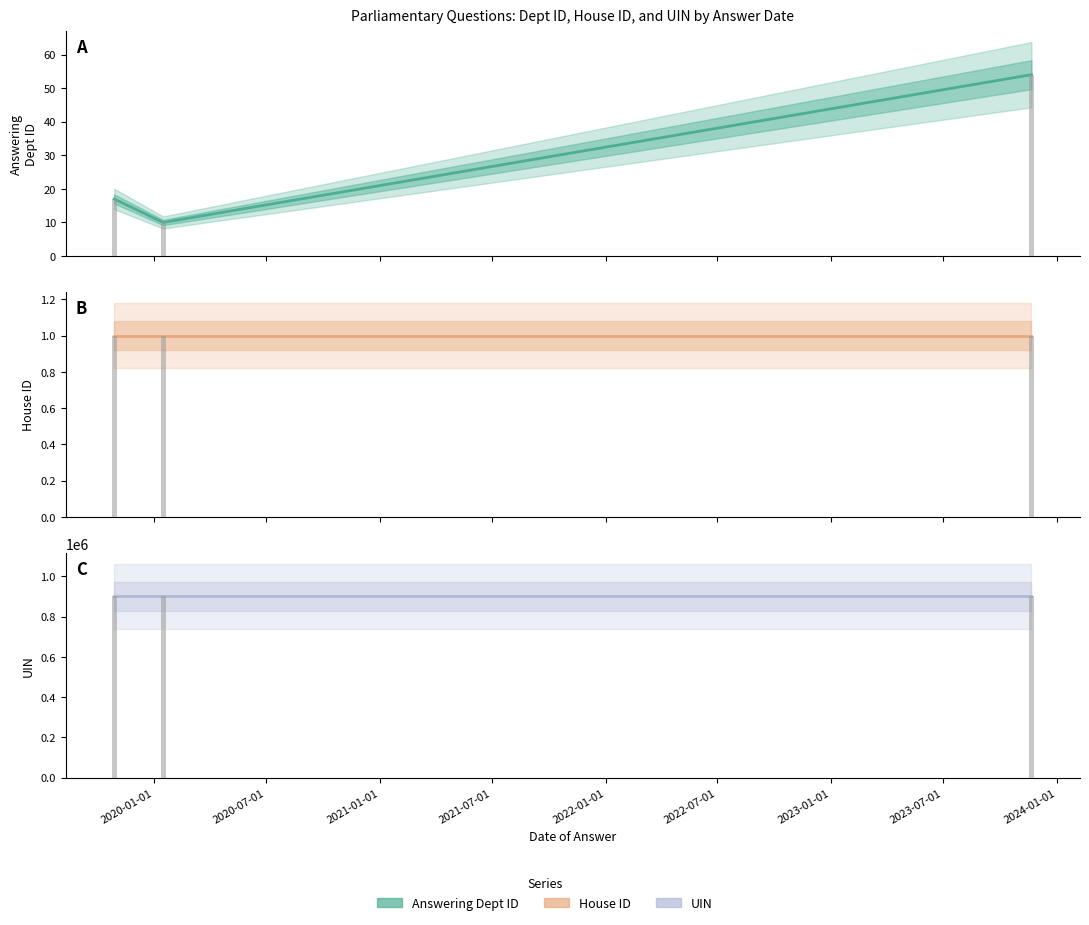

Which series changed the most between 2019-10-29 and 2023-11-21?

answering dept id